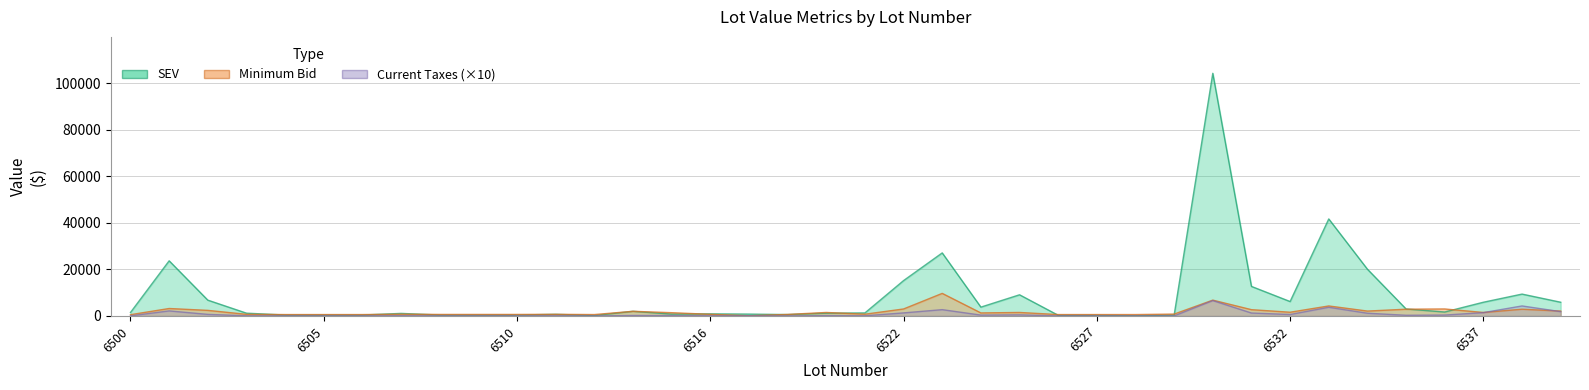

Rank the series by their maximum value, from lowest to highest.

Current Taxes, Minimum Bid, SEV